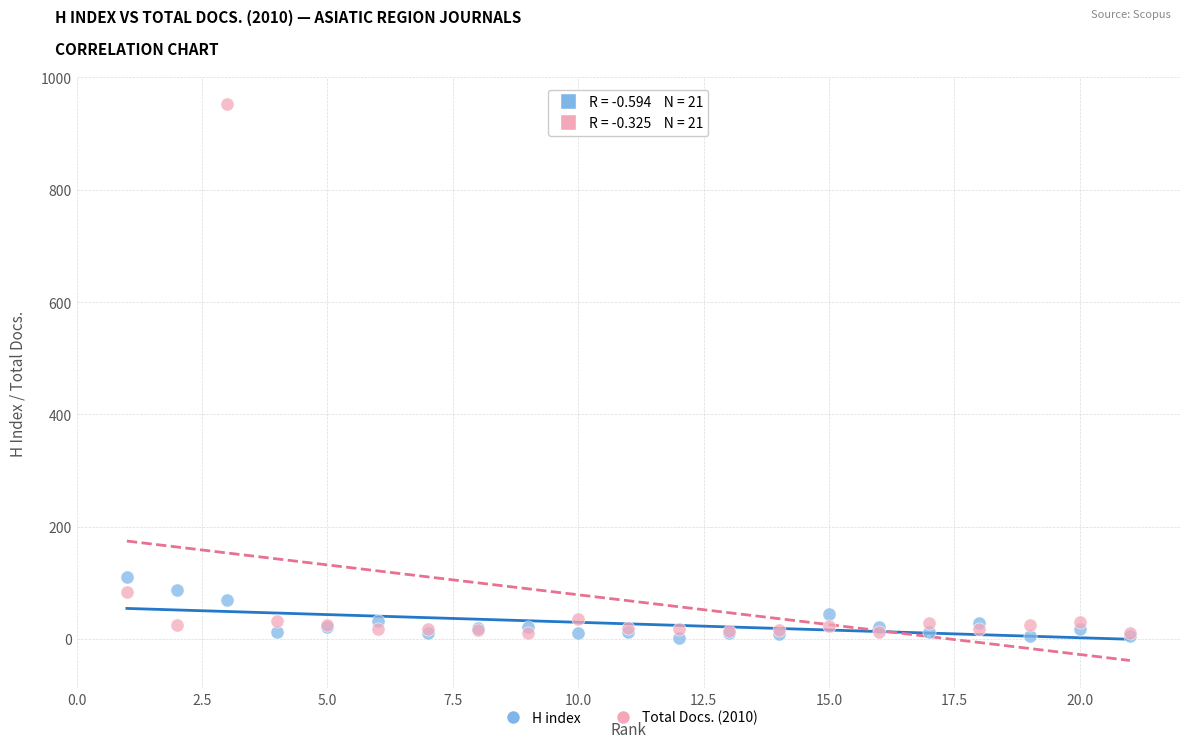

What are all the series names shown in the legend?

H index, Total Docs. (2010)